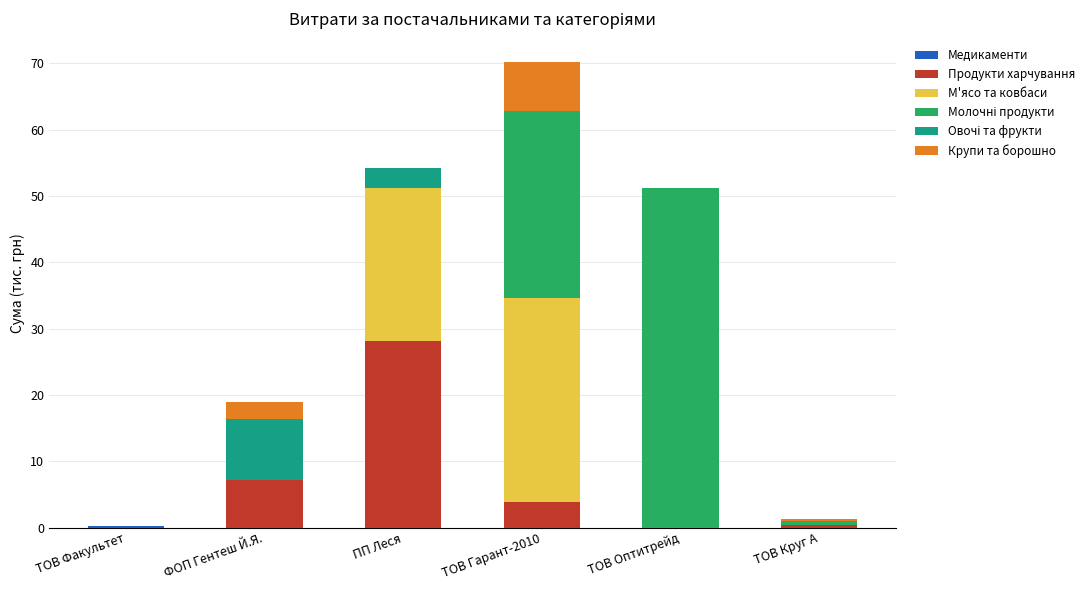

Does the chart contain stacked bars?

Yes